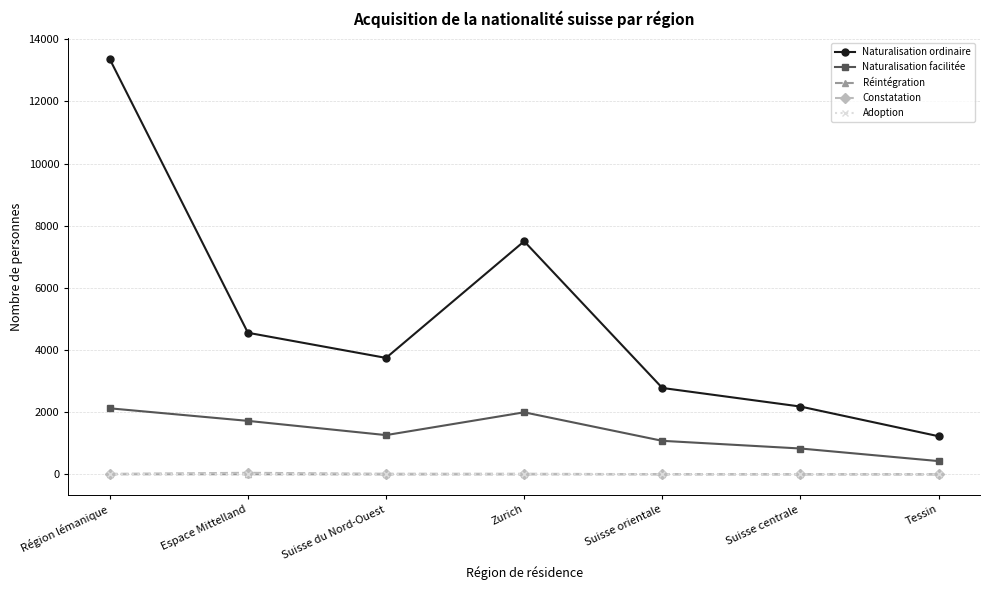

Is the value of Naturalisation ordinaire at Tessin greater than the value of Réintégration at Région lémanique?

Yes